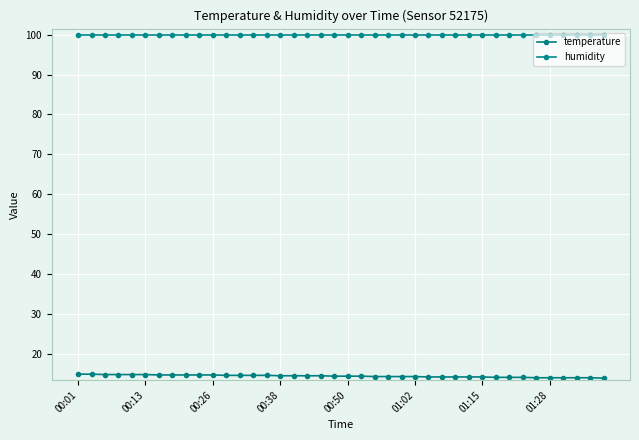

Does the chart have visible grid lines?

Yes